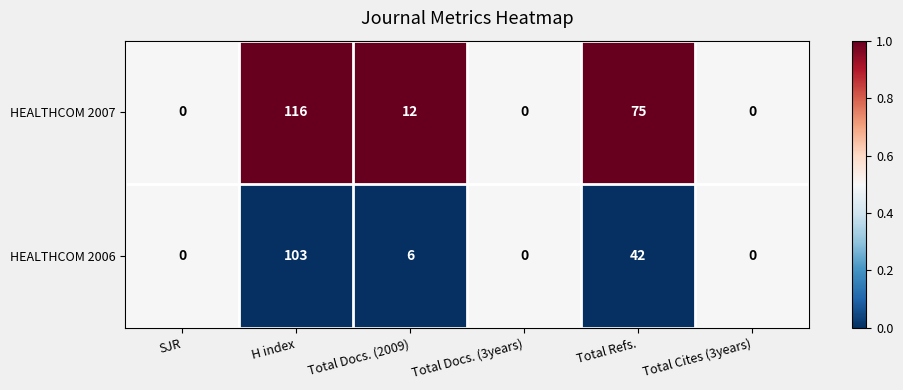

How many data points does each series have?

6